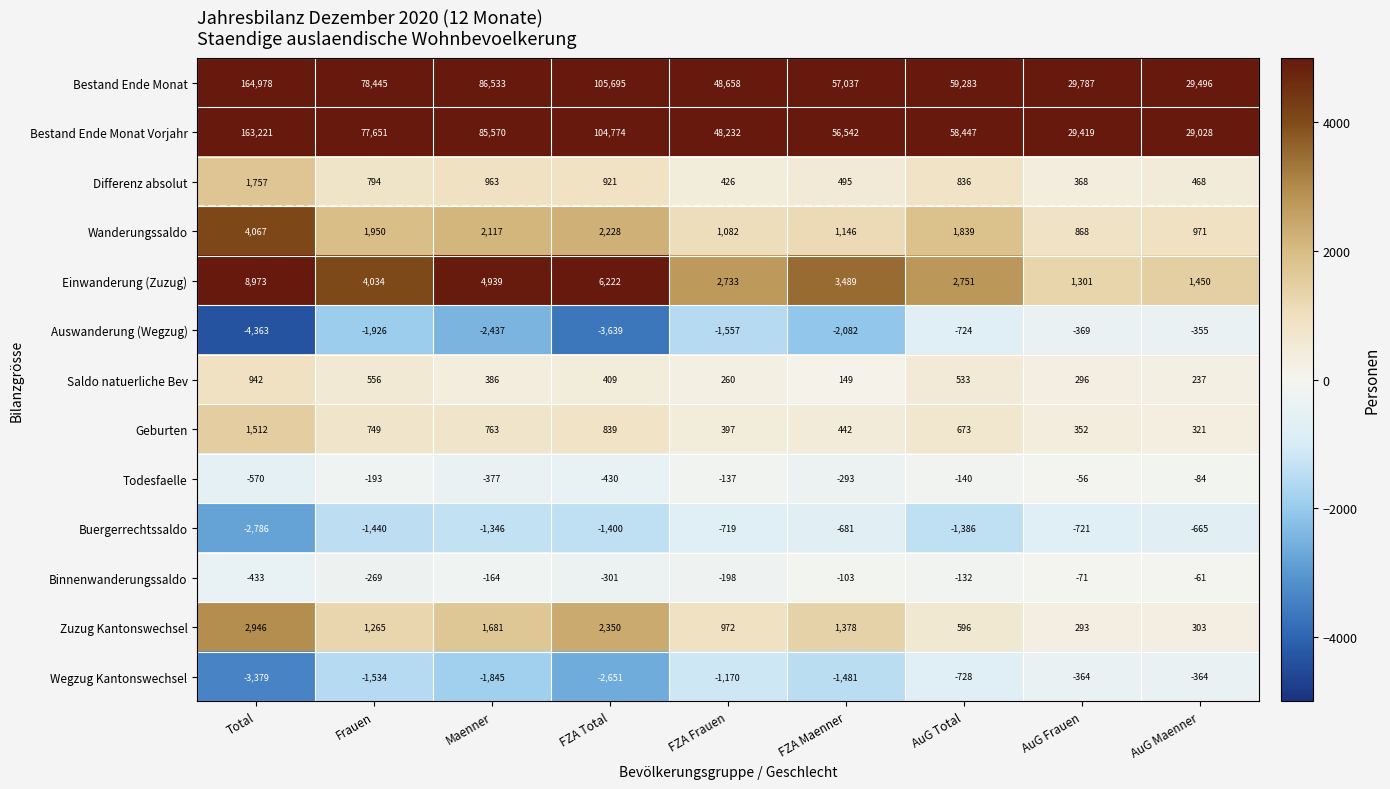

At how many categories does at least one series exceed 4773?

9